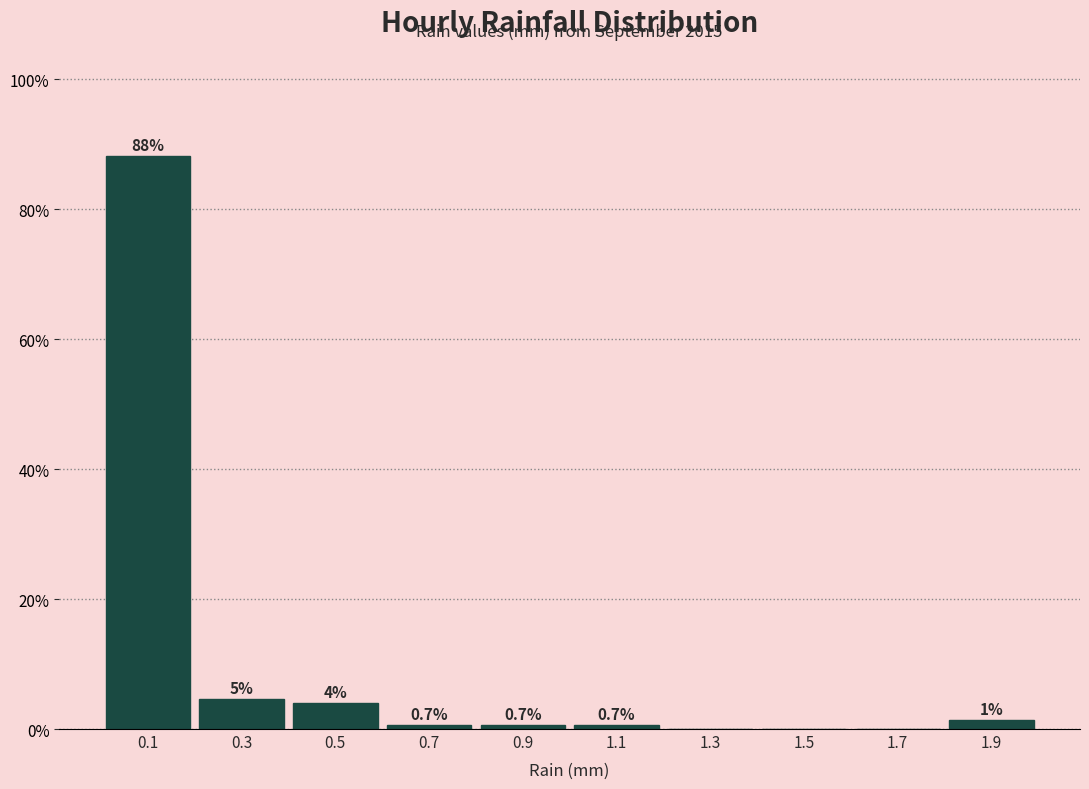

Which range on the x-axis has the tallest bar?

0.0 to 0.2